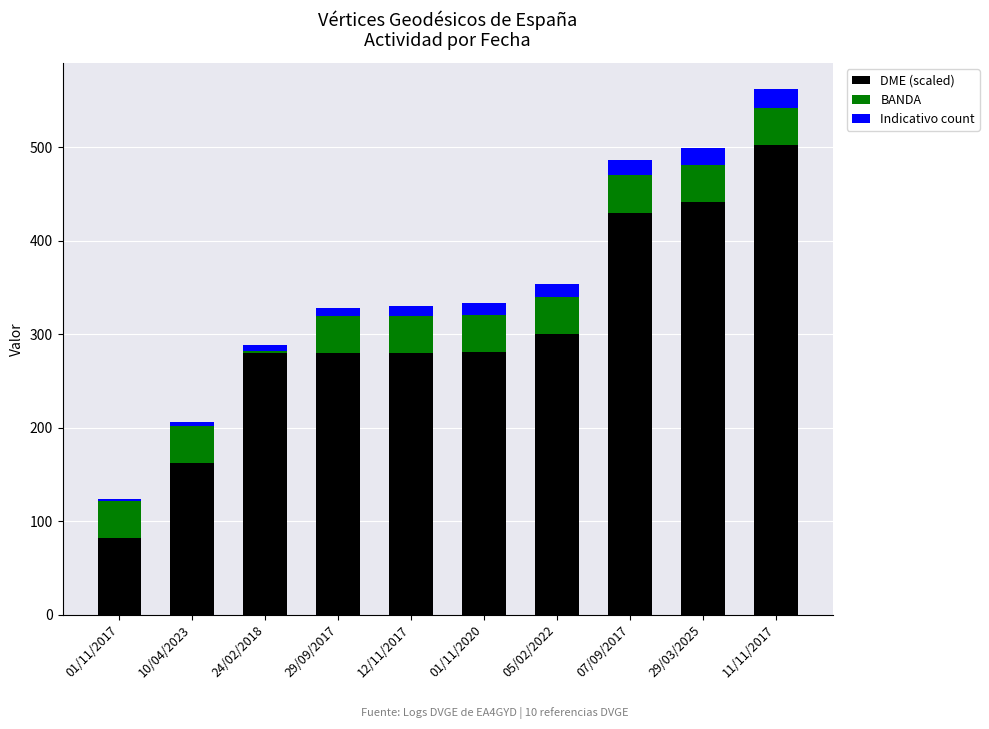

True or false: DME (scaled) has a value of 430 at 07/09/2017.

True